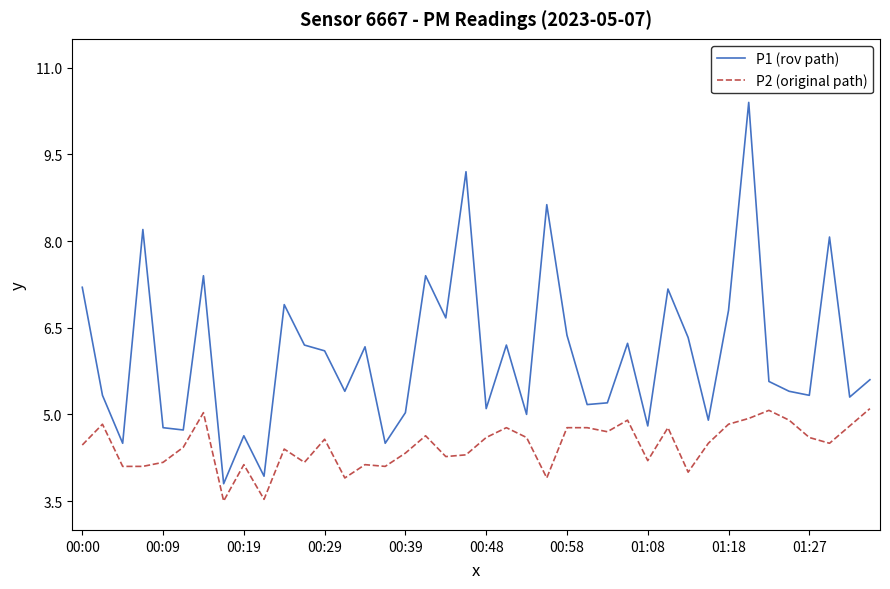

What is the difference between the maximum and minimum values in the P2 (original path) series?

1.6